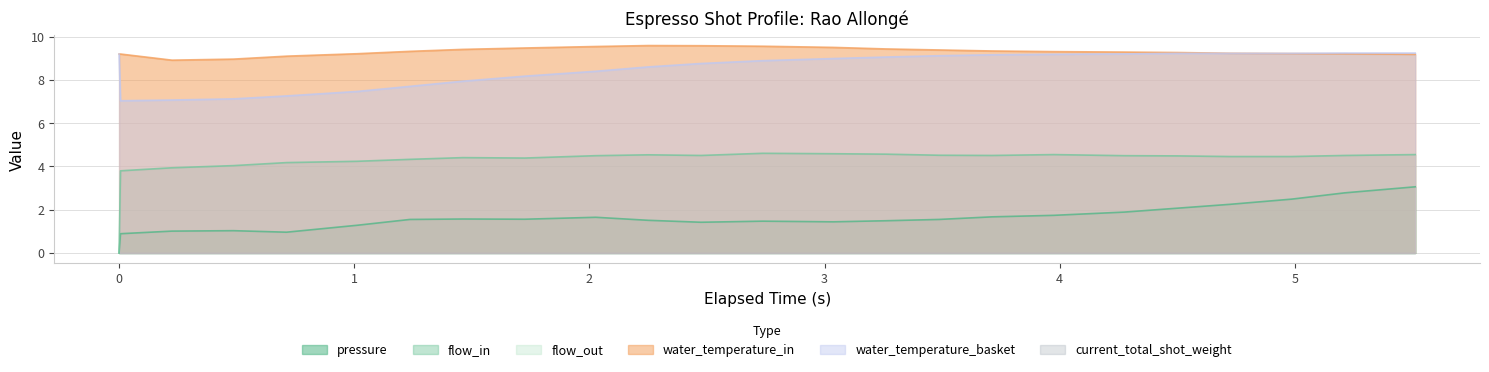

What is the maximum value for flow_in?

4.6